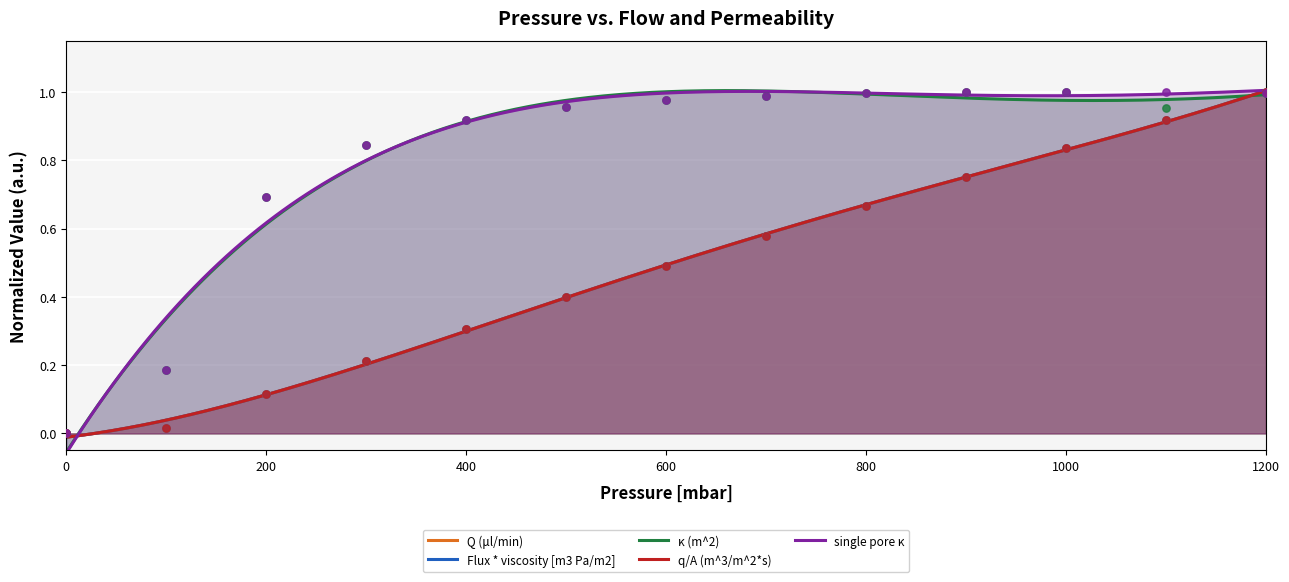

At which category is the sum across all series the highest?

1200